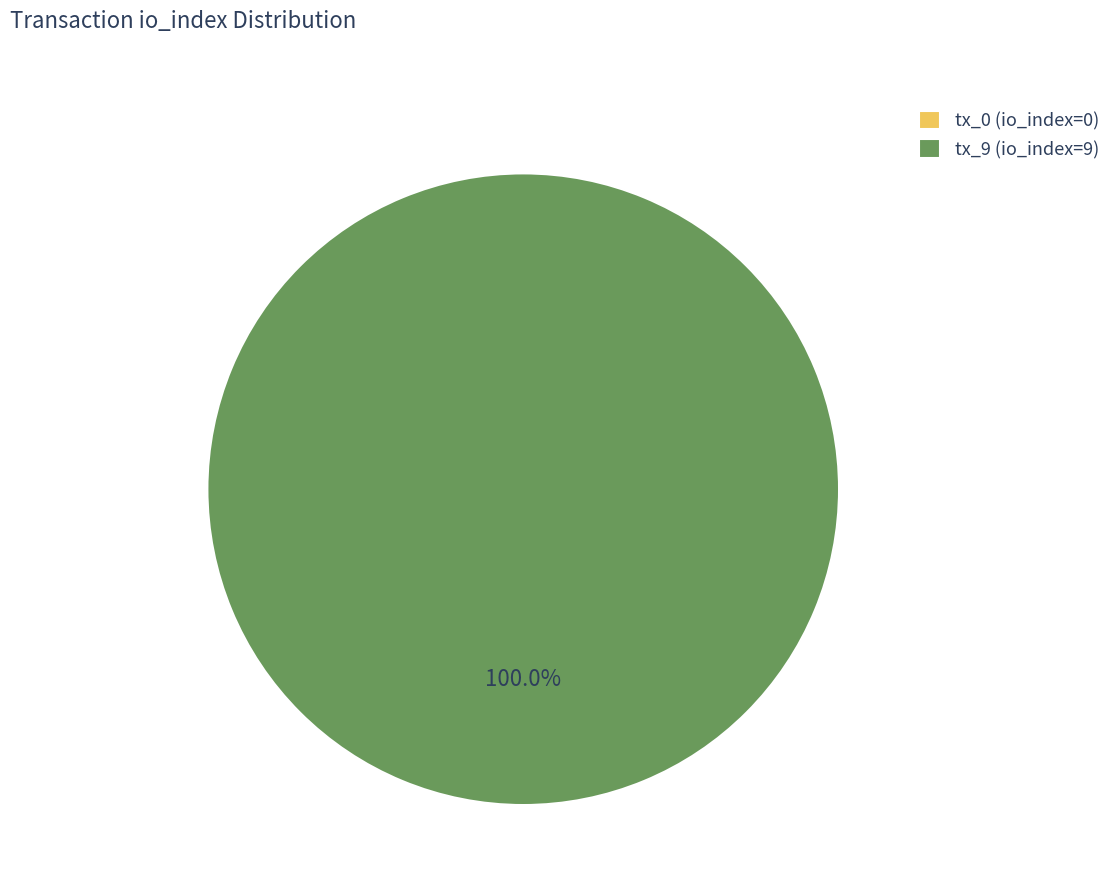

To the nearest percent, what portion does tx_9 represent?

100%